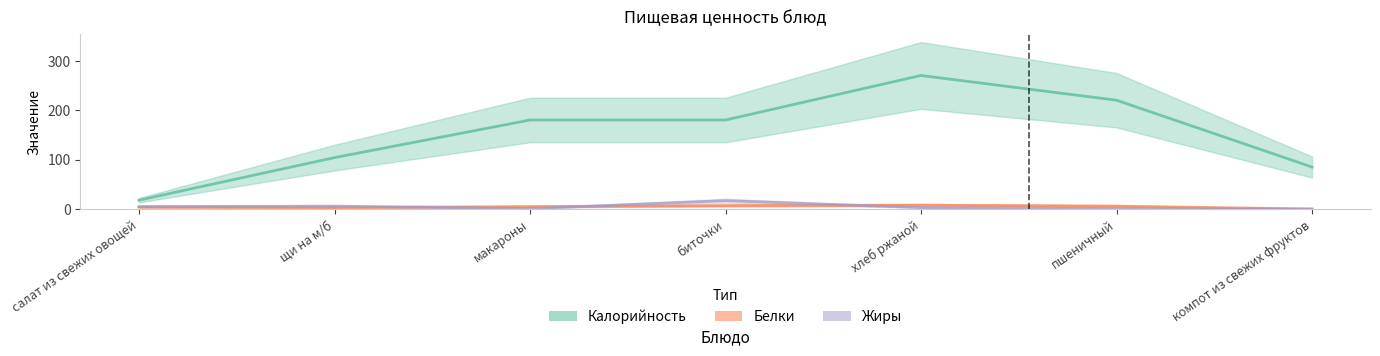

What is the difference between the maximum and minimum values in the Жиры series?

17